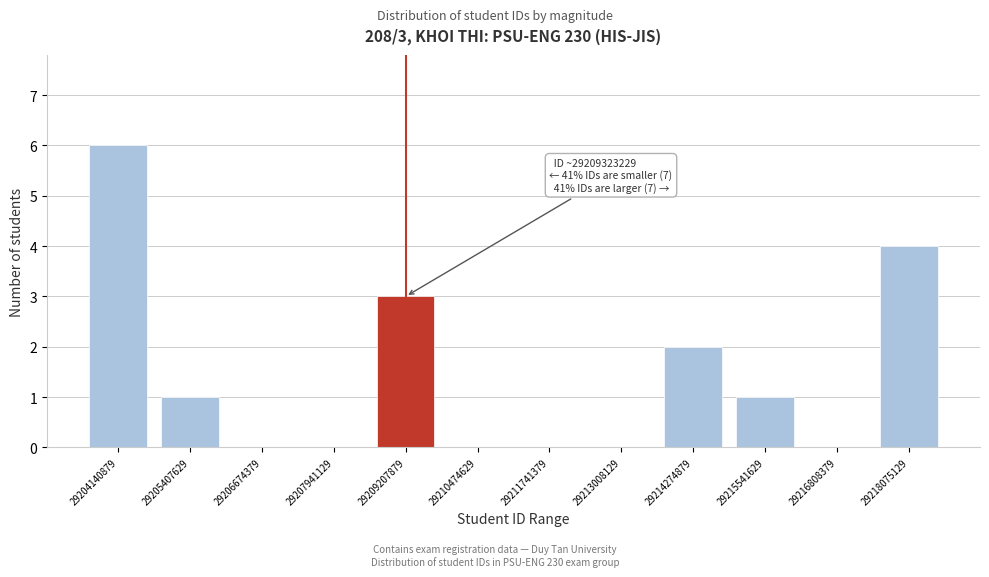

Reading left to right, what are all the values shown in this chart?

29204140879=6	29205407629=1	29206674379=0	29207941129=0	29209207879=3	29210474629=0	29211741379=0	29213008129=0	29214274879=2	29215541629=1	29216808379=0	29218075129=4